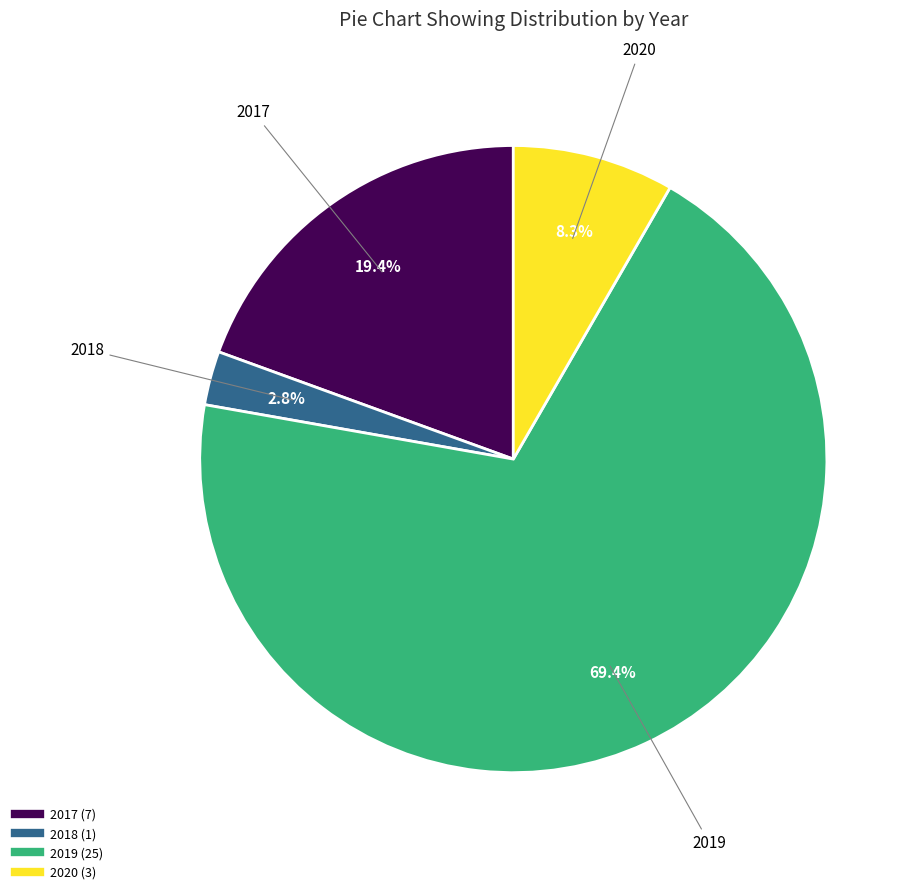

Combined, what portion of the pie is 2020 and 2019?

77.8%